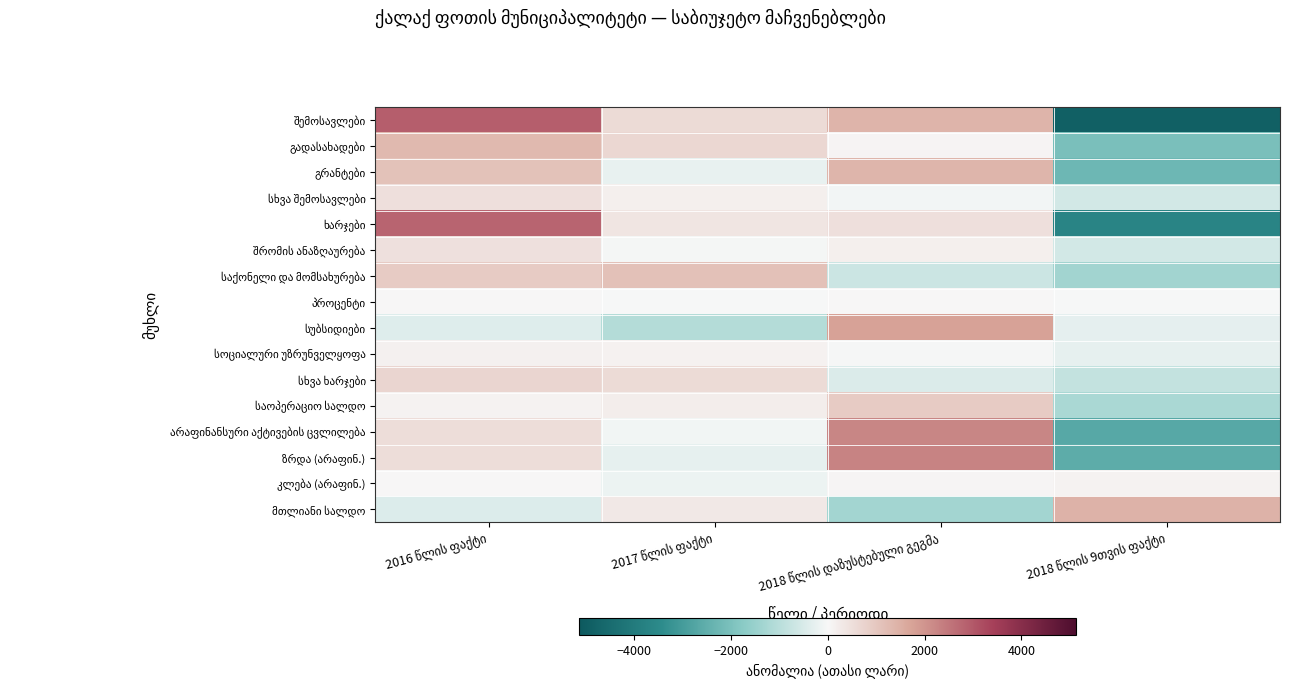

Is it true that სხვა შემოსავლები equals -593.3 at 2018 წლის 9თვის ფაქტი?

True